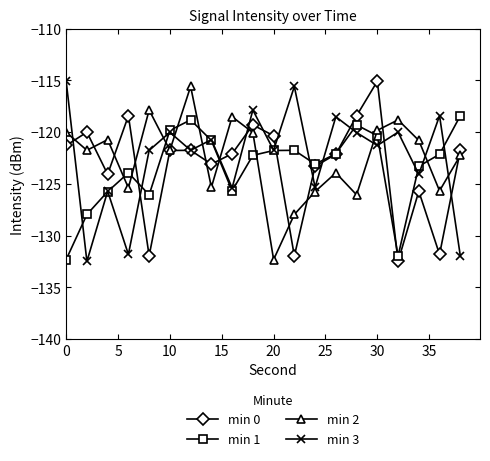

What is the value of the min 3 point at the 19th from the left?

-118.4